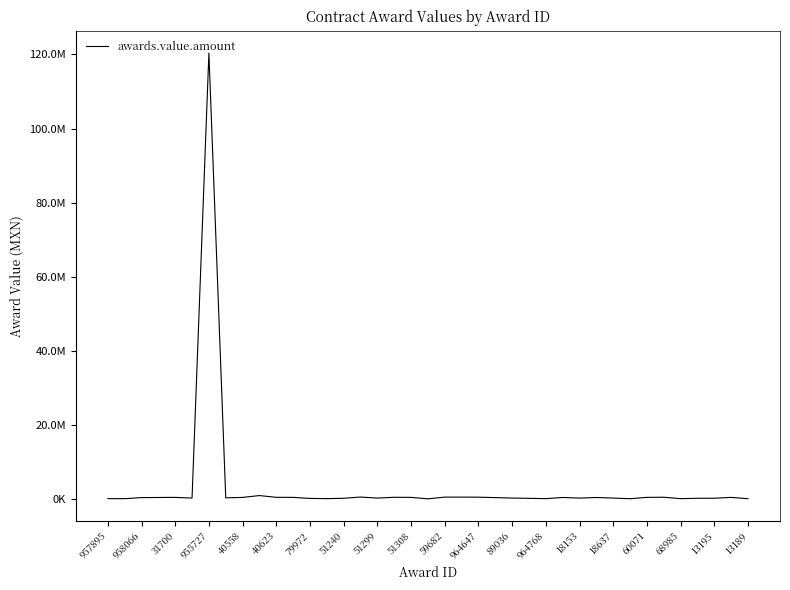

List the labels in order of value, smallest first.

13189, 38, 31, 958066, 34, 957895, 26, 964768, 89036, 25, 18153, 36, 35, 28, 40623, 60071, 30, 24, 51240, 23, 31700, 29, 955727, 27, 51299, 40558, 964647, 13195, 37, 32, 59682, 68985, 33, 22, 20, 21, 18637, 51308, 79972